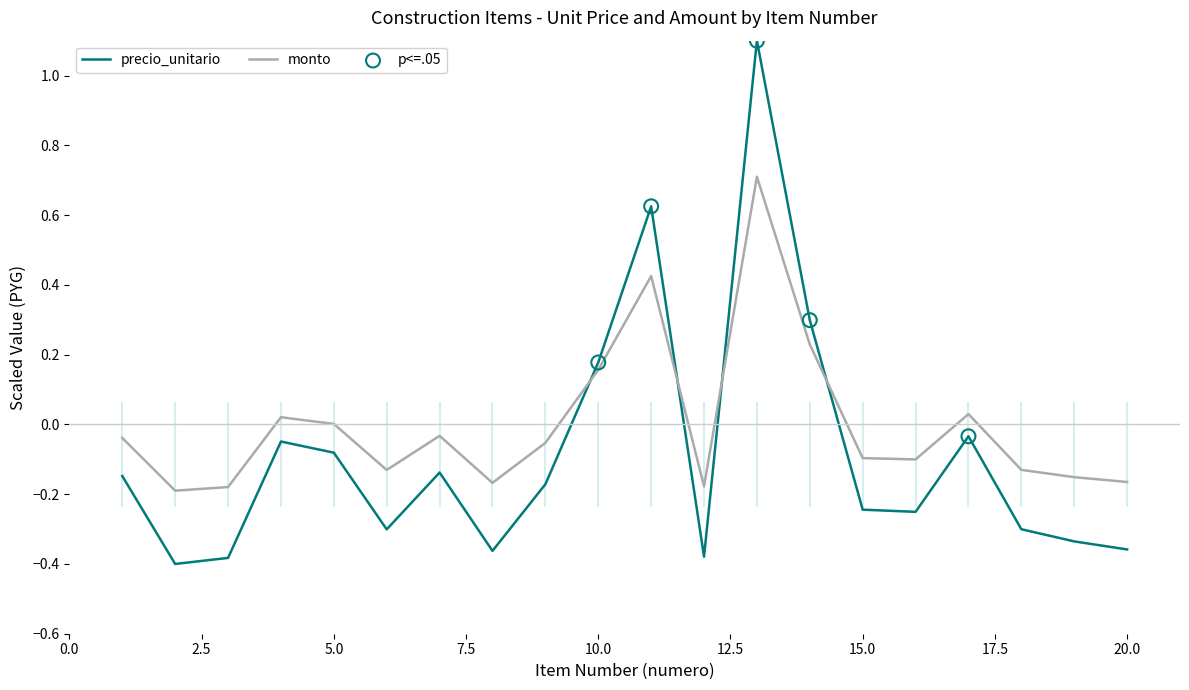

Which series reaches the maximum Y coordinate?

precio_unitario